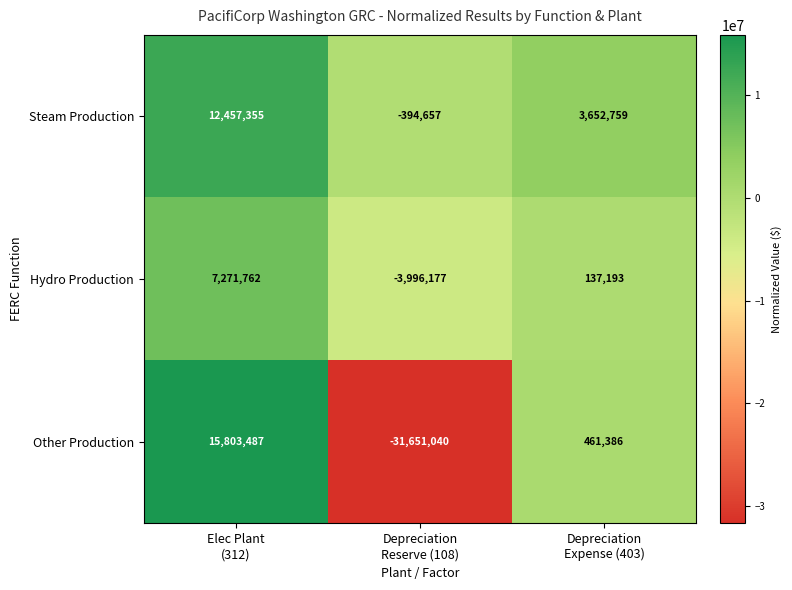

What is the total value across all series at Elec Plant
(312)?

35532604